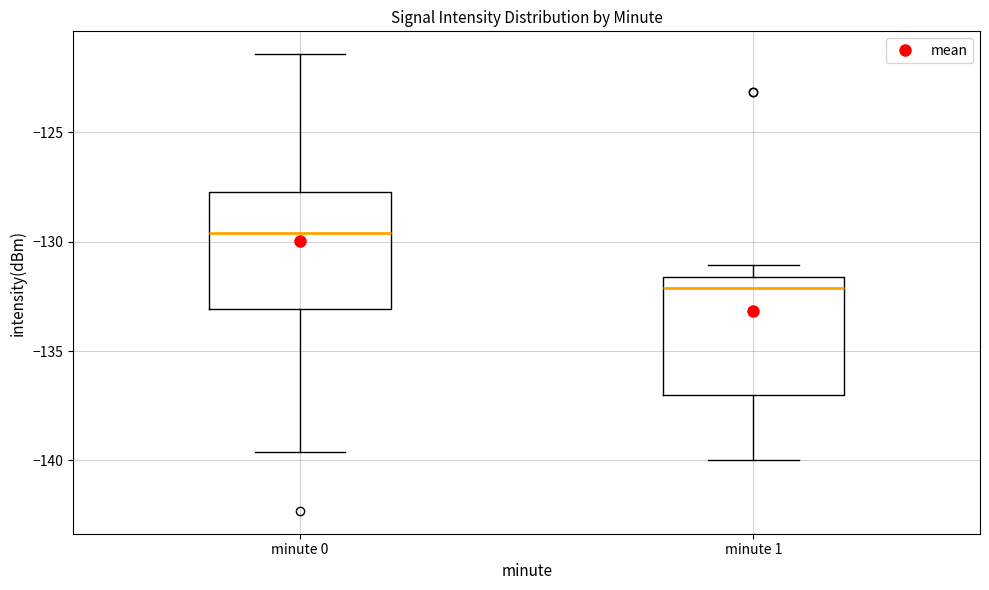

Reading left to right, read every box against the y-axis: the position of its median line, the range the box covers, and the ends of its whiskers. The values are not printed on the chart, so give them approximately, as read against the axis.

minute 0: median -129.5, box -133.0 to -127.5, whiskers -139.5 to -121.5
minute 1: median -132.0, box -137.0 to -131.5, whiskers -140.0 to -131.0